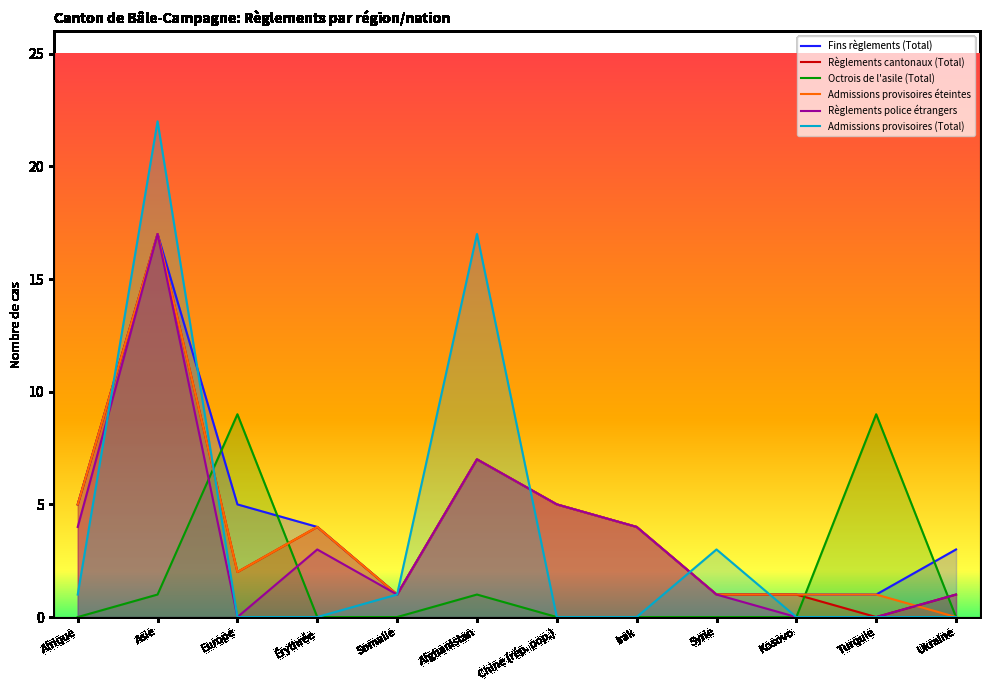

Which category has the lowest value across all series?

Turquie